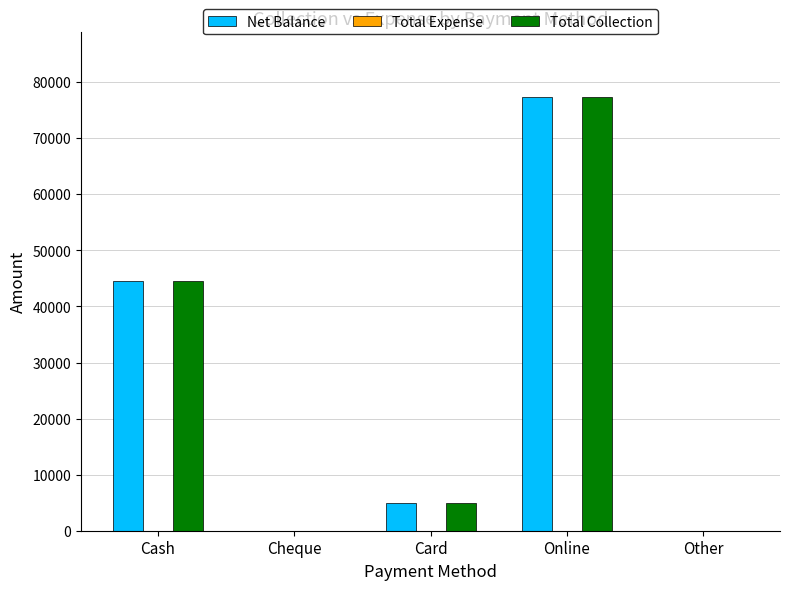

What is the approximate value of Total Collection at Card, to the nearest 50?

5000